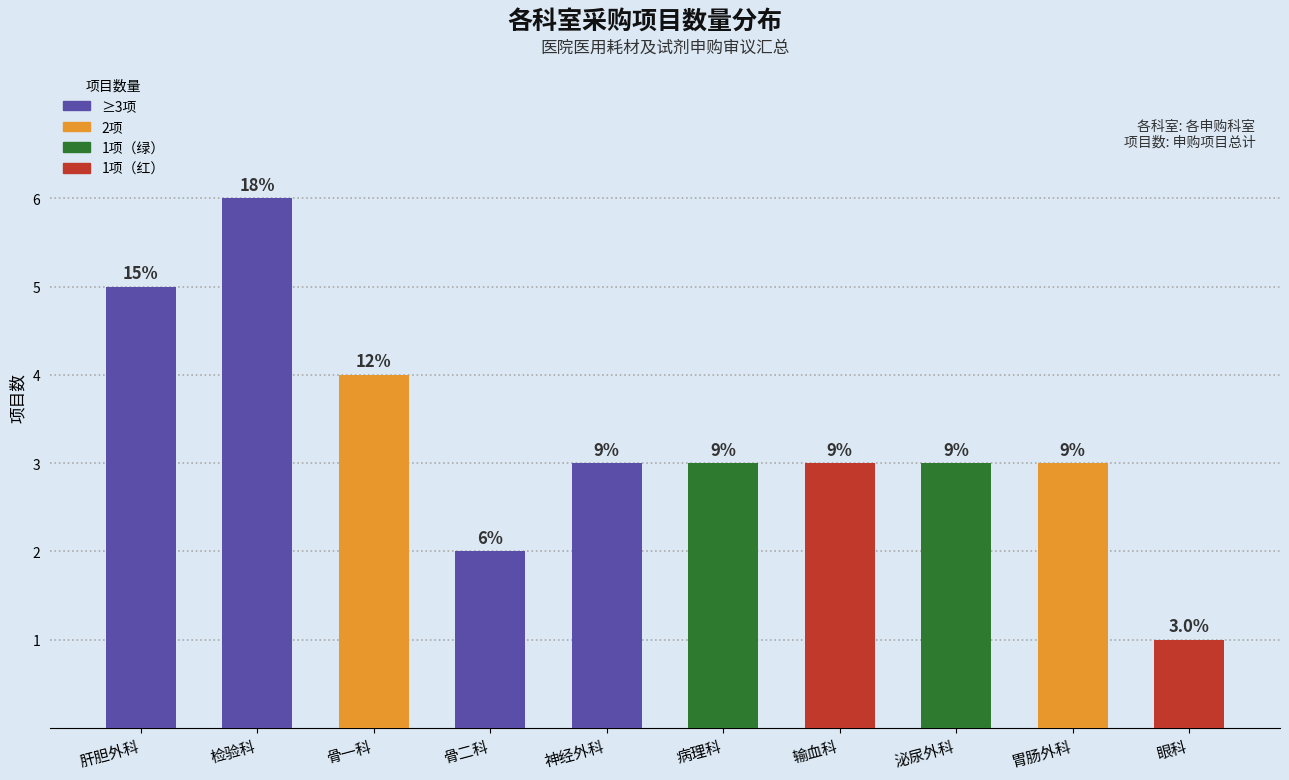

Does the chart contain any negative values?

No